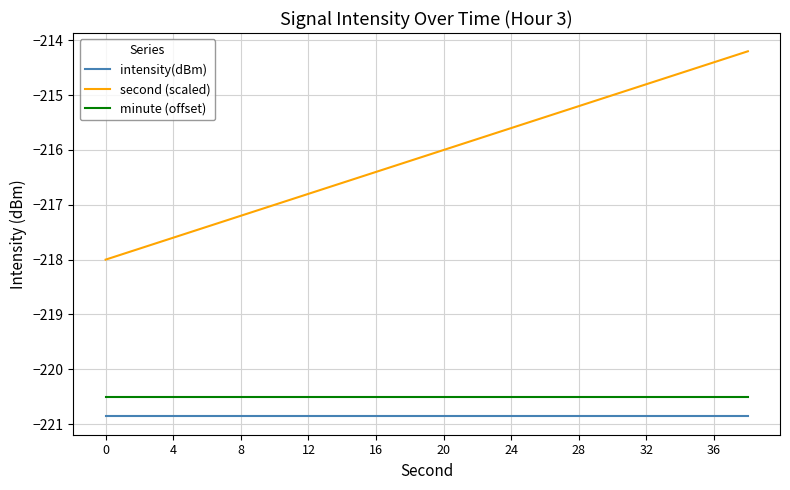

True or false: minute (offset) and second (scaled) intersect in this chart.

False